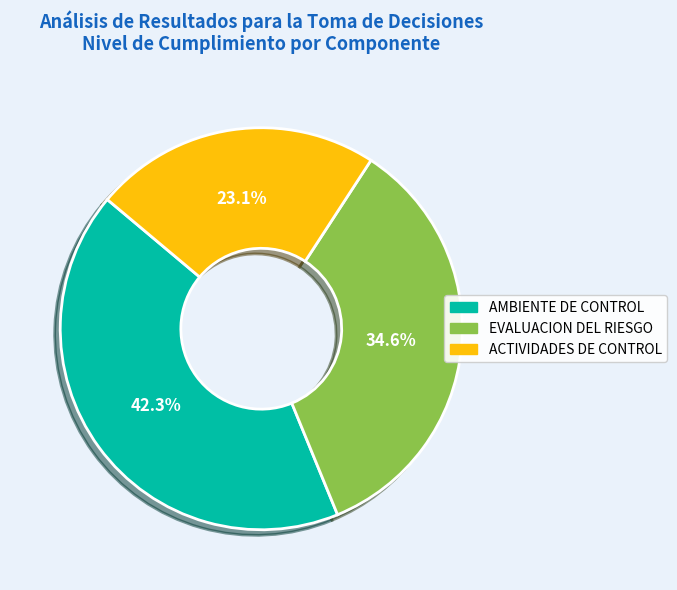

Is there any slice that represents more than half of the pie?

No